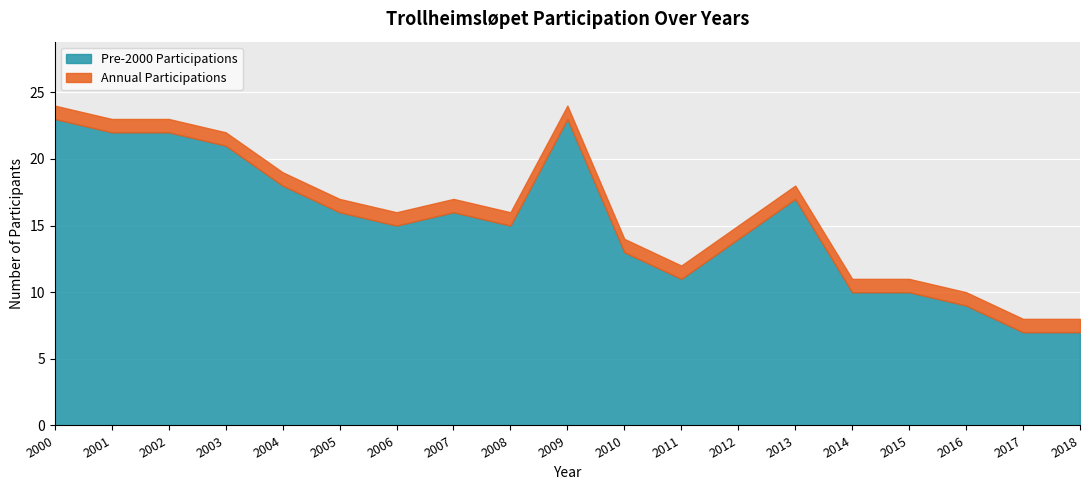

Reading left to right, what are all the values shown in this chart?

Pre-2000 Participations: 2000=23	2001=22	2002=22	2003=21	2004=18	2005=16	2006=15	2007=16	2008=15	2009=23	2010=13	2011=11	2012=14	2013=17	2014=10	2015=10	2016=9	2017=7	2018=7
Annual Participations: 2000=1	2001=1	2002=1	2003=1	2004=1	2005=1	2006=1	2007=1	2008=1	2009=1	2010=1	2011=1	2012=1	2013=1	2014=1	2015=1	2016=1	2017=1	2018=1